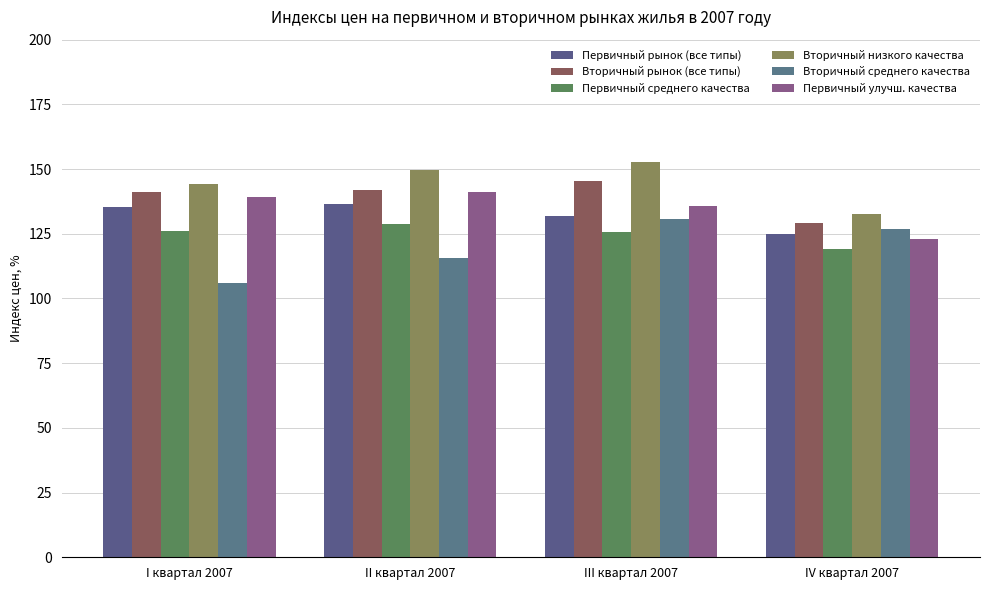

Reading left to right, list all the values displayed in this chart.

Первичный рынок (все типы): 135.2	136.4	132.0	125.0
Вторичный рынок (все типы): 141.2	142.1	145.6	129.0
Первичный среднего качества: 126.2	128.7	125.7	119.1
Вторичный низкого качества: 144.1	149.7	152.7	132.8
Вторичный среднего качества: 106.2	115.7	130.8	126.8
Первичный улучш. качества: 139.0	141.0	135.7	123.2